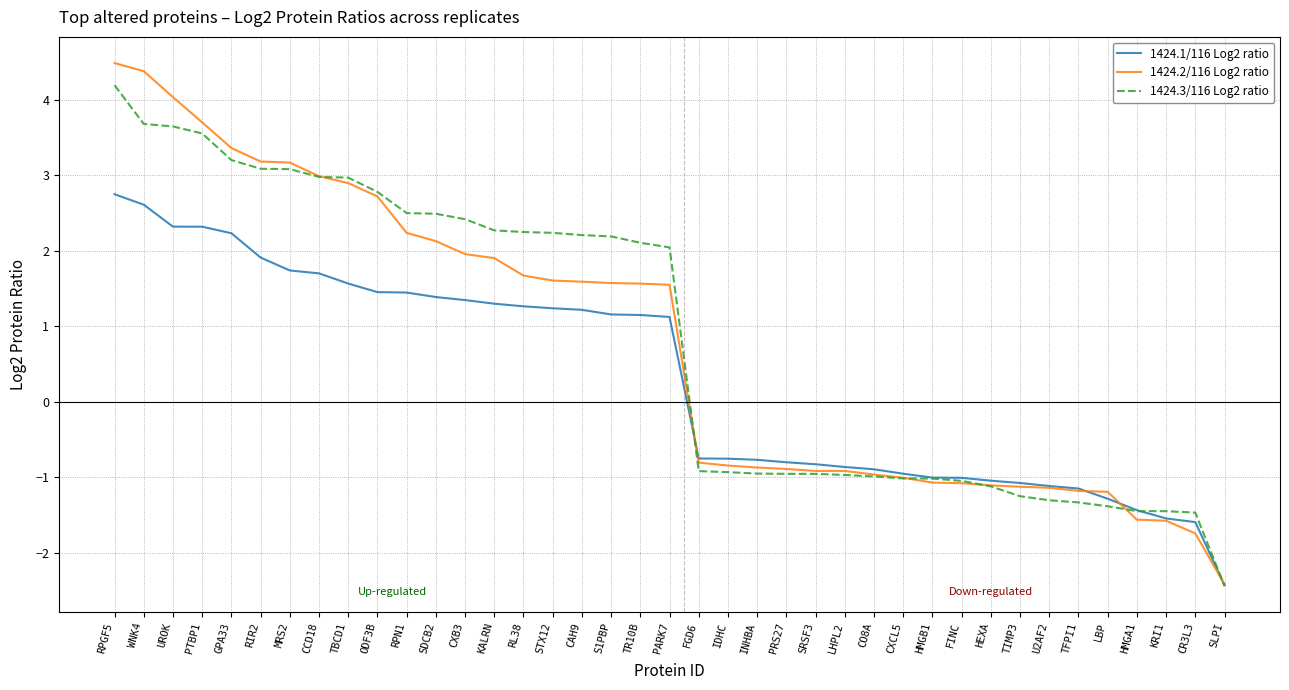

What is the approximate value of 1424.2/116 Log2 ratio at SDCB2?

2.1